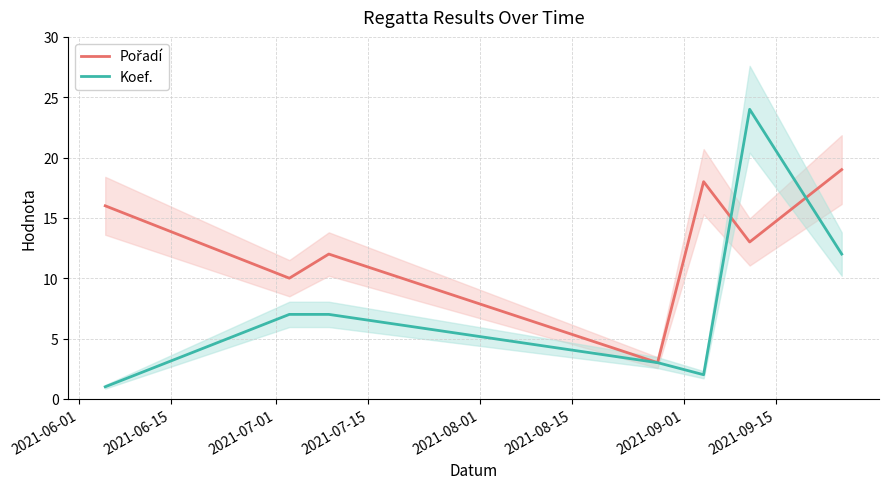

What is the sum of the Koef. values at 2021-07-01 and 2021-06-01?

8